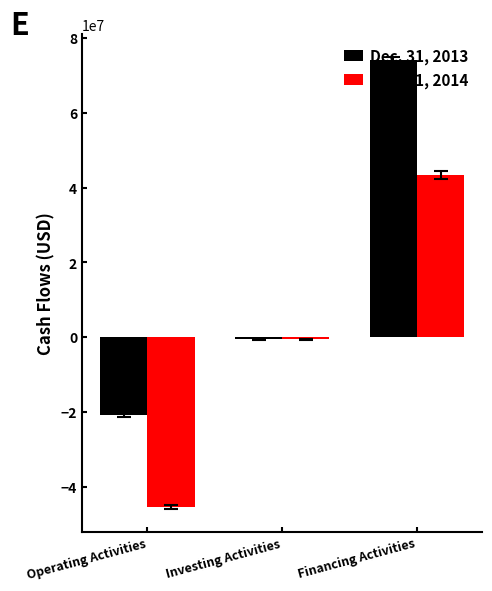

At which category is the sum across all series the highest?

Financing Activities